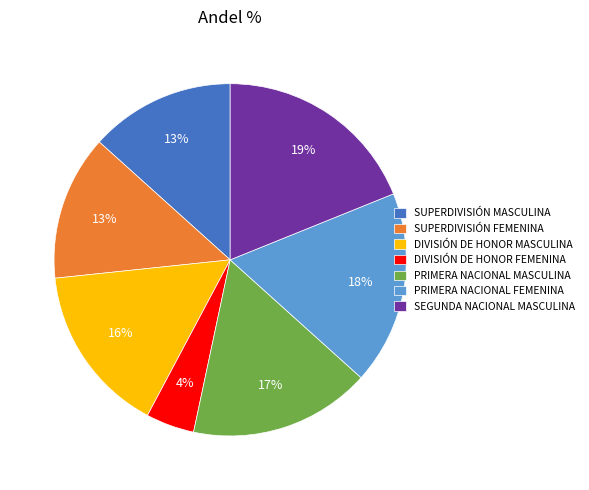

The PRIMERA NACIONAL FEMENINA slice represents 4% of the pie. True or false?

False